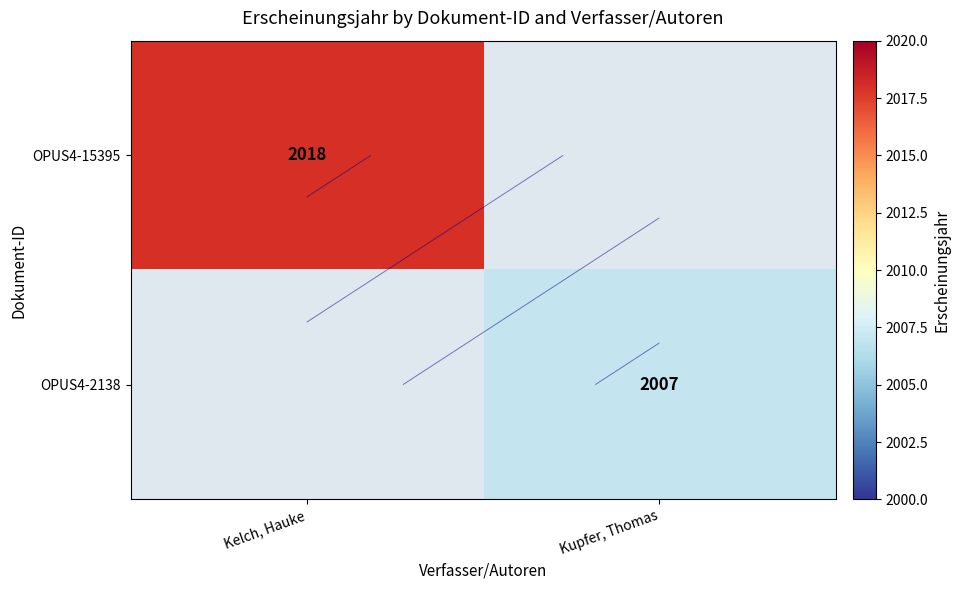

Which series has the largest range (max minus min)?

OPUS4-15395